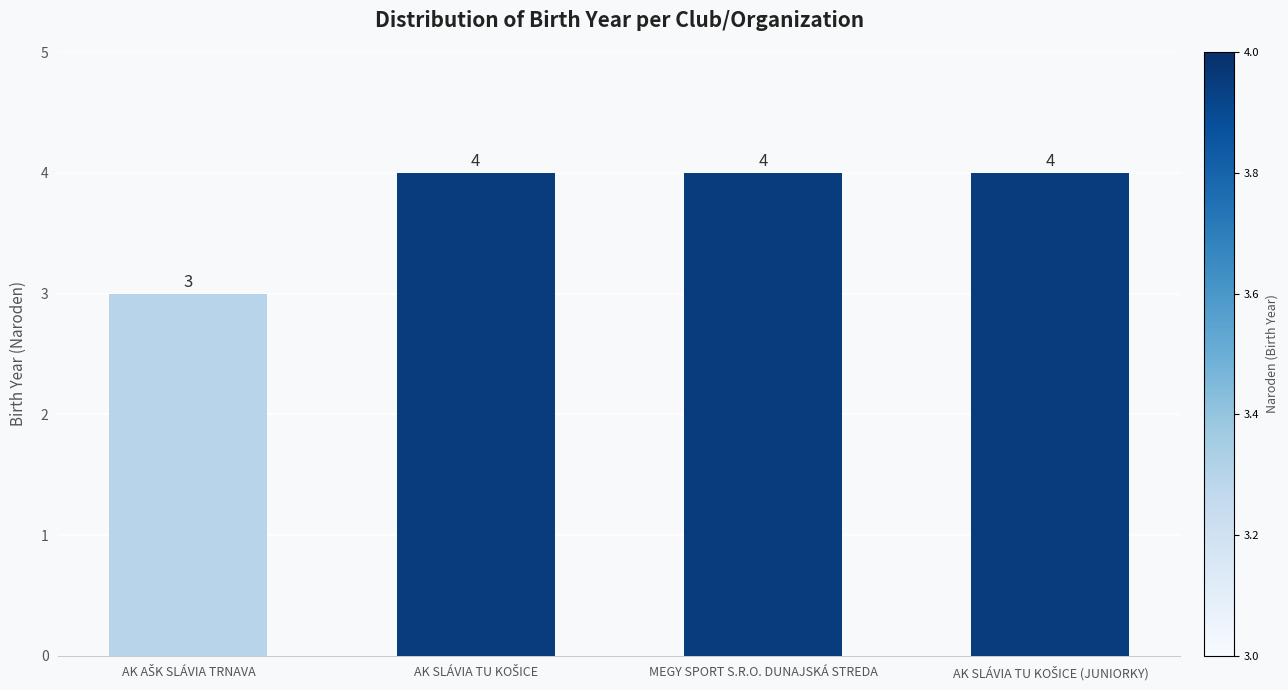

Count the values in the range 4 to 5.

3